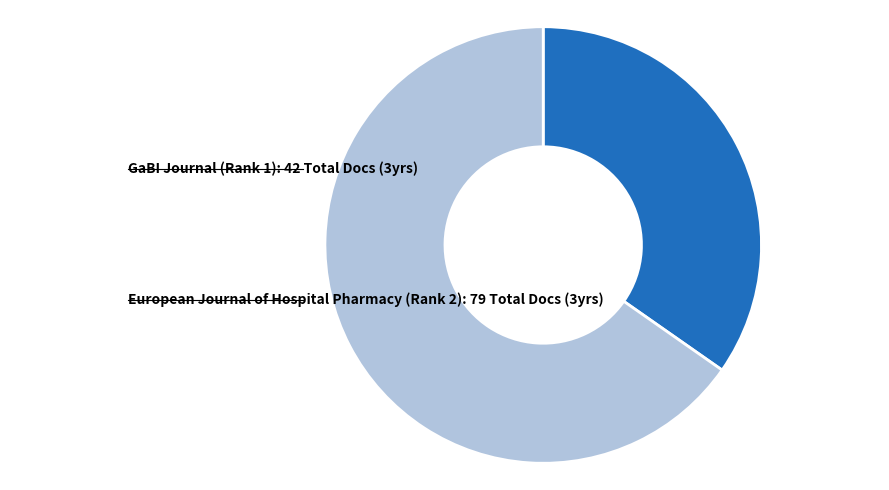

Is there any slice that represents more than half of the pie?

Yes